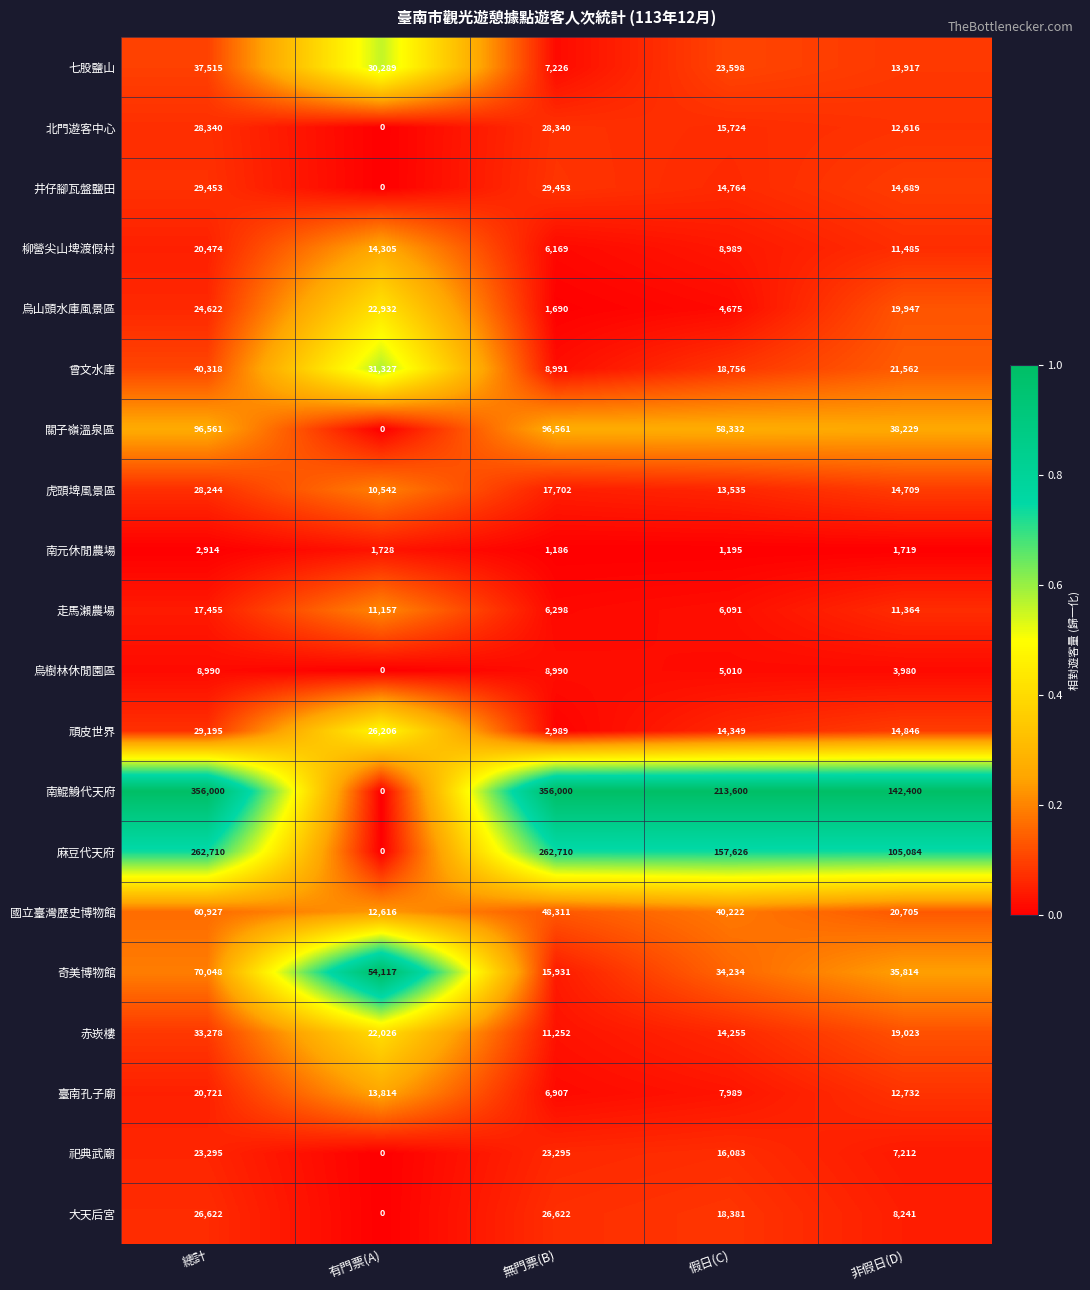

At how many categories does at least one series exceed 0?

5